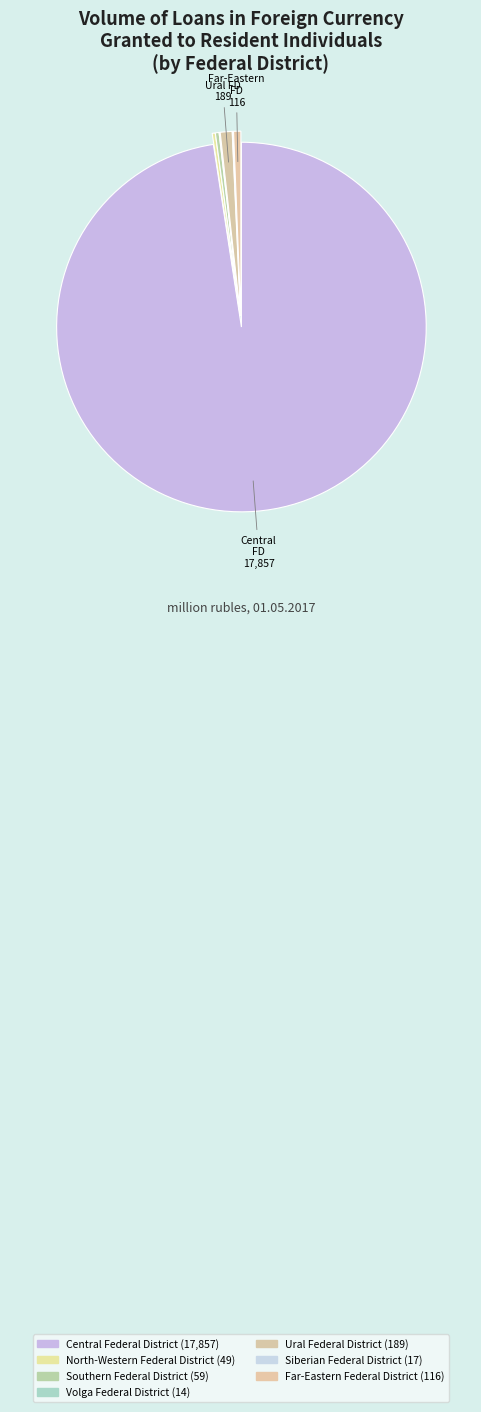

To the nearest percent, what is the difference between the largest and smallest slice percentages?

97%